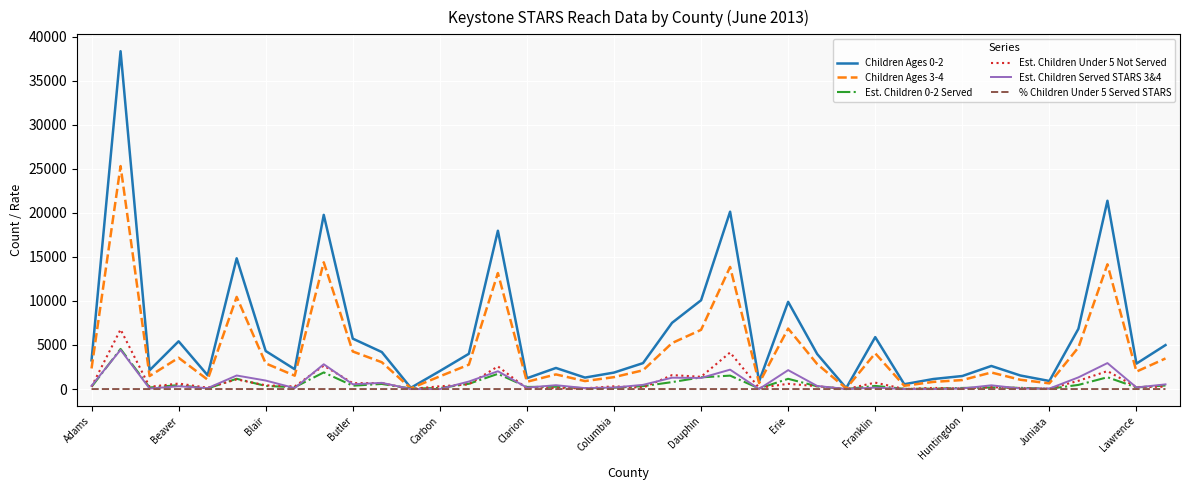

What is the highest value of the Est. Children Served STARS 3&4 series?

4449.0